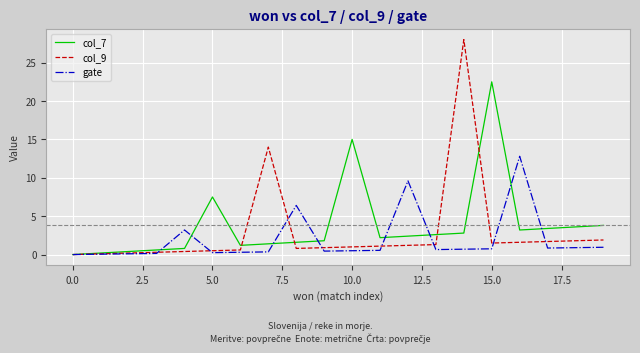

In col_7, how many points are higher than both neighbors (excluding endpoints)?

3